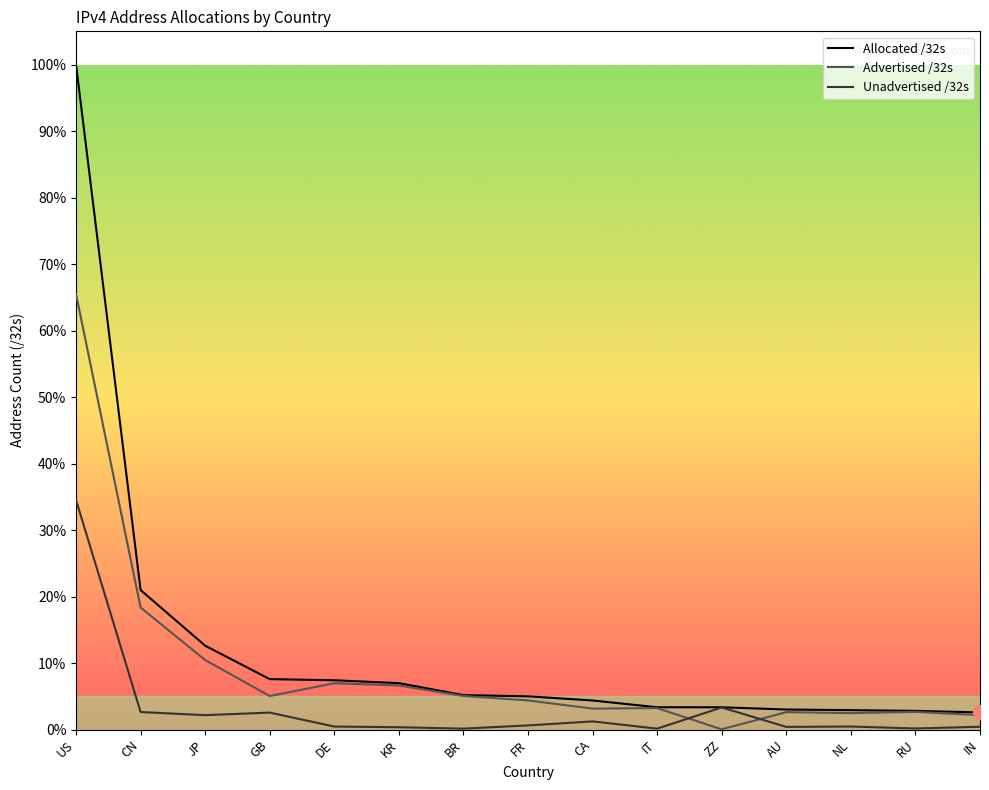

Is this an area chart (filled region under the line)?

No